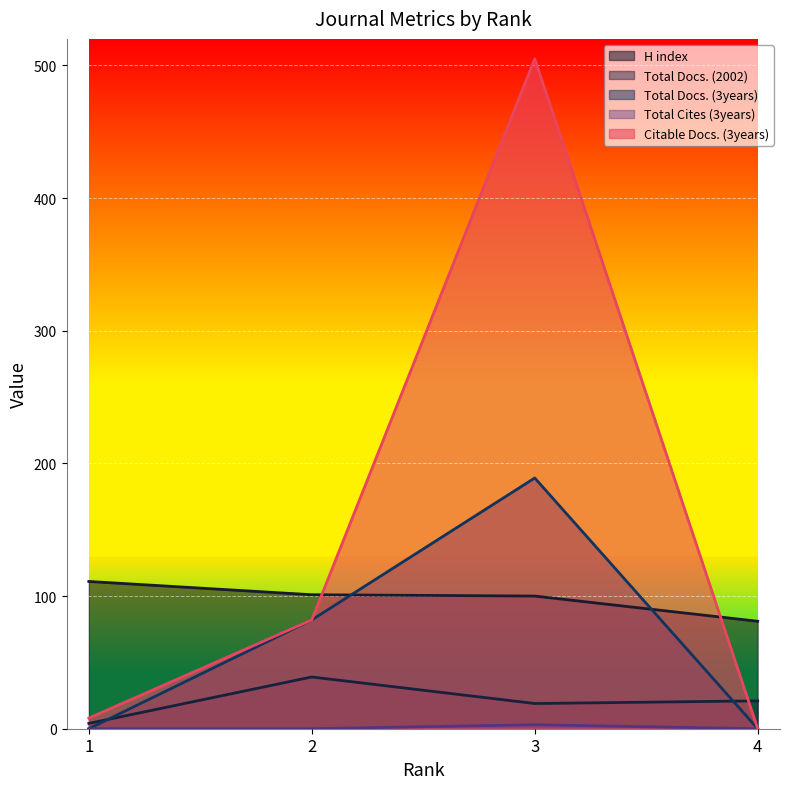

Reading left to right, extract all data points from this chart.

H index: 111	101	100	81
Total Docs. (2002): 4	39	19	21
Total Docs. (3years): 0	82	189	0
Total Cites (3years): 0	0	3	0
Citable Docs. (3years): 8	82	505	0